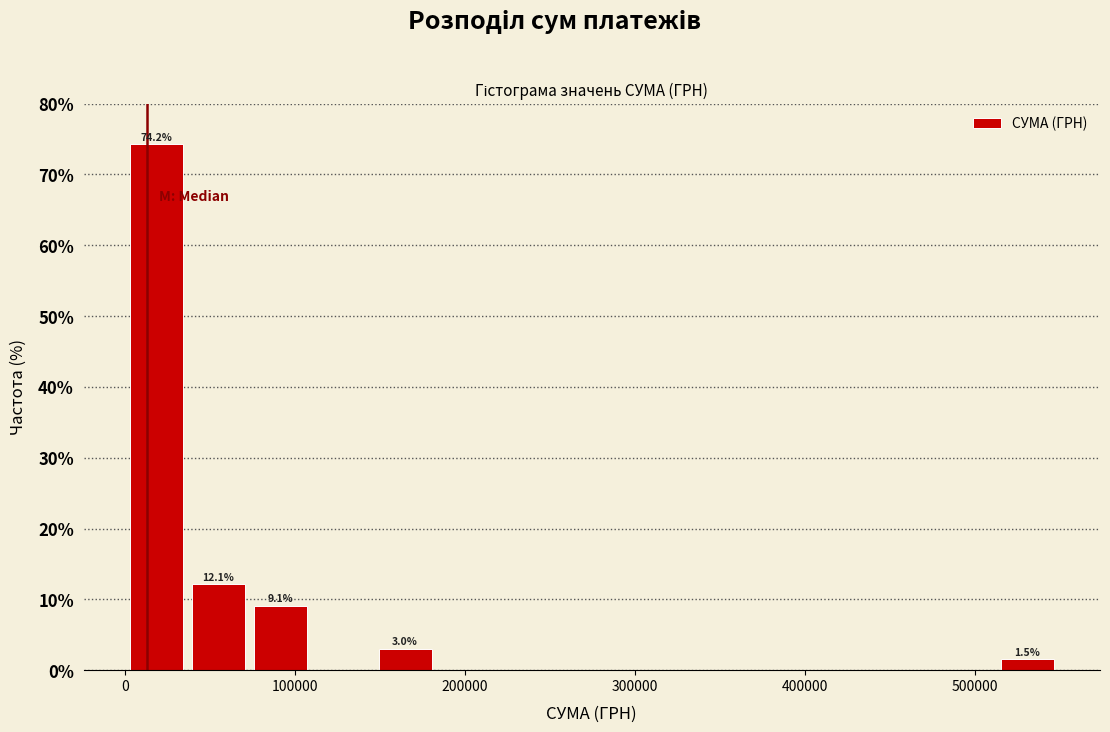

Read against the x-axis, roughly where is the centre of the tallest bar?

20000